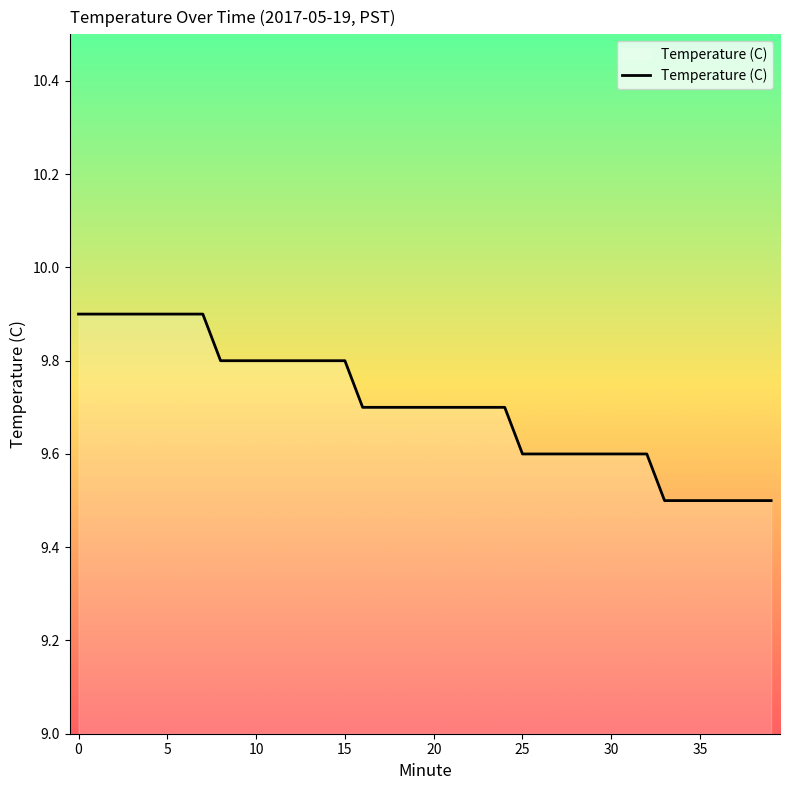

What is the difference between the maximum and minimum values?

0.4